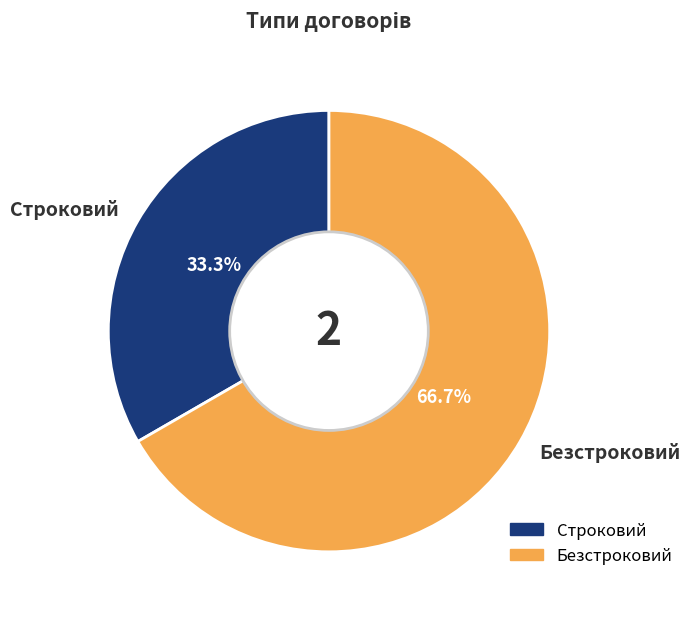

To the nearest percent, what is the difference between the largest and smallest slice percentages?

33%